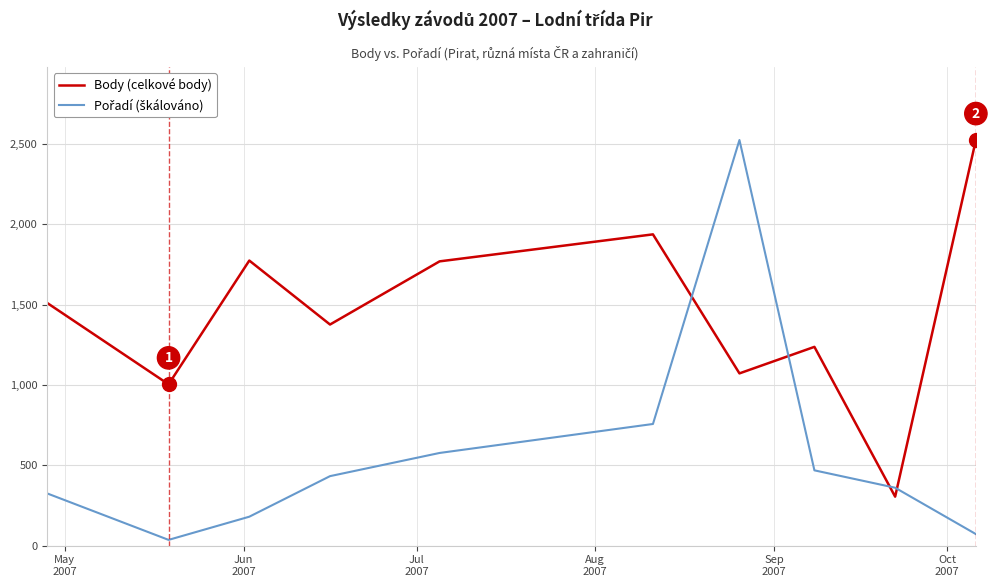

Does the chart have visible grid lines?

Yes